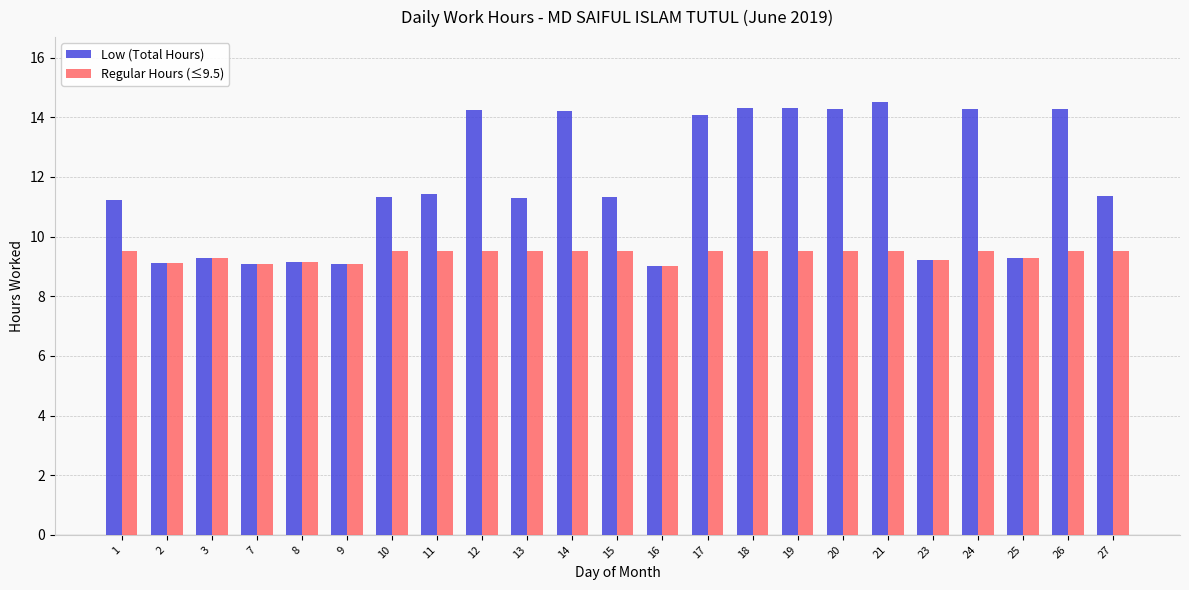

Is it true that Regular Hours (≤9.5) equals 9.5 at 1?

True